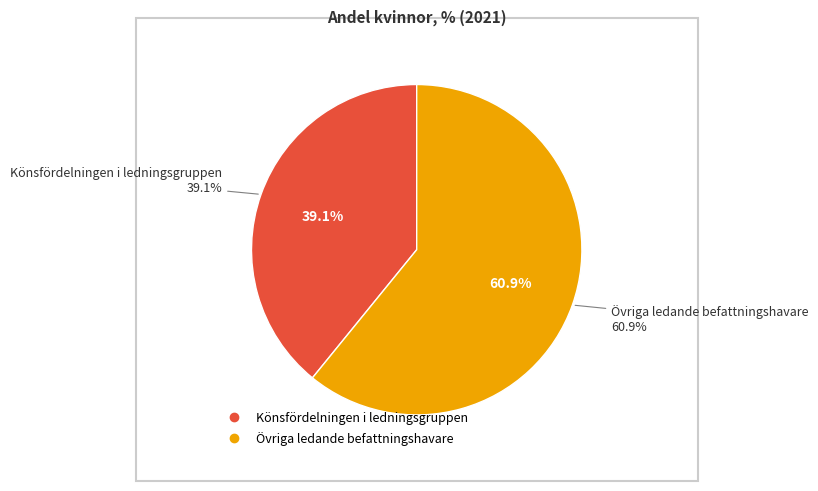

Which category has the biggest portion of the pie?

Övriga ledande befattningshavare